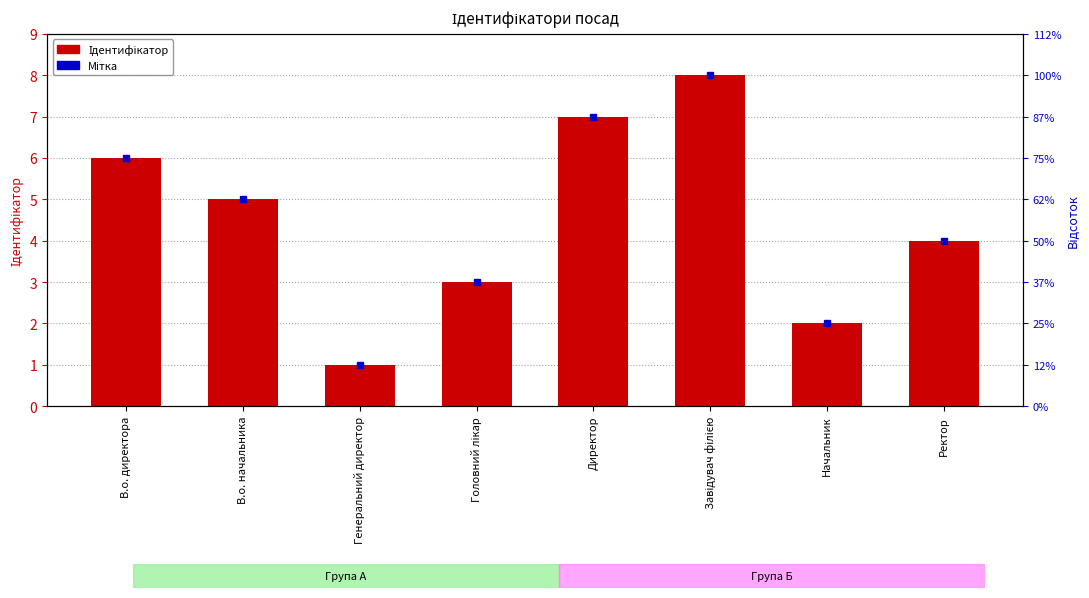

Rank the categories by value from highest to lowest.

Завідувач філією, Директор, В.о. директора, В.о. начальника, Ректор, Головний лікар, Начальник, Генеральний директор